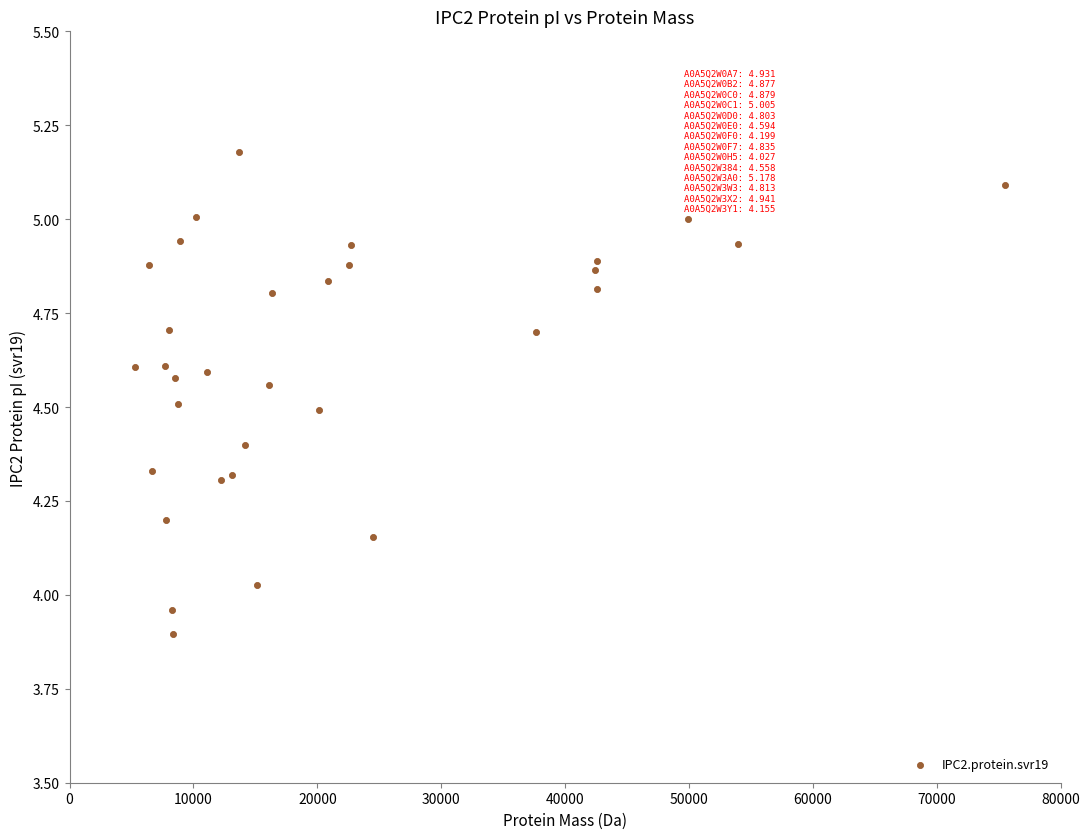

What is the range of Y values (max minus min)?

1.3